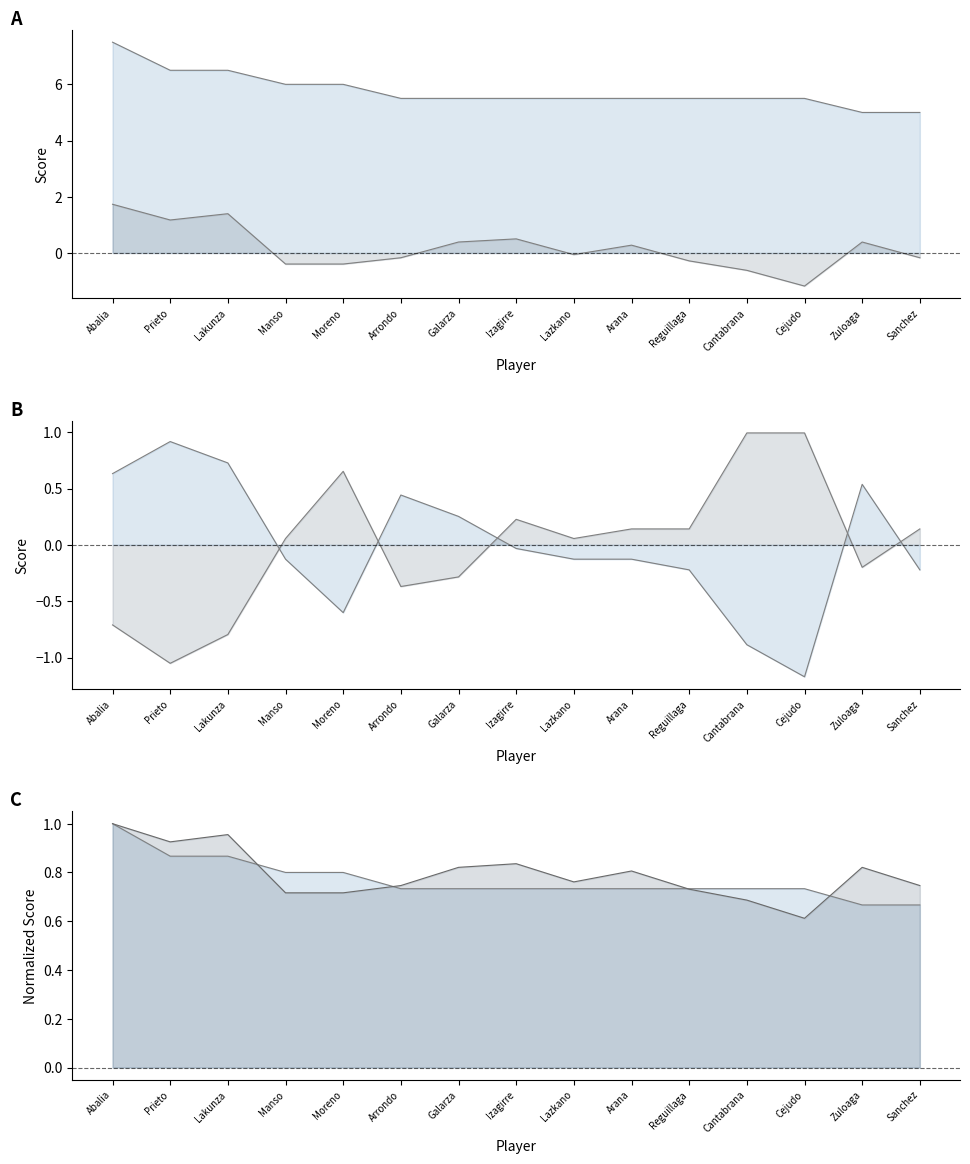

What is the greatest value displayed?

7.5